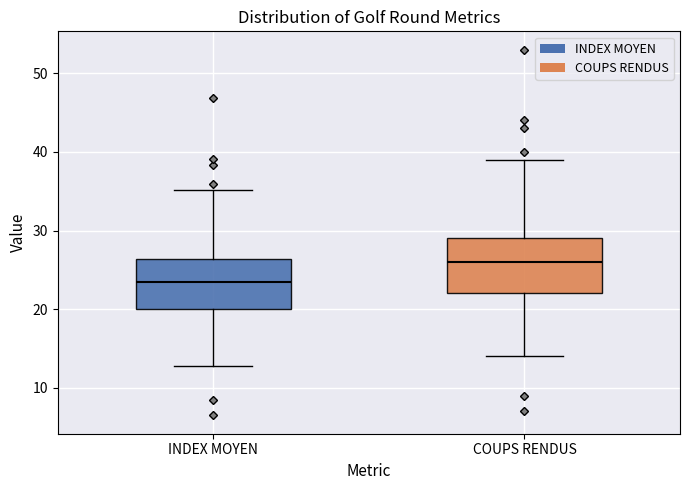

Which box has the lowest median line?

INDEX MOYEN